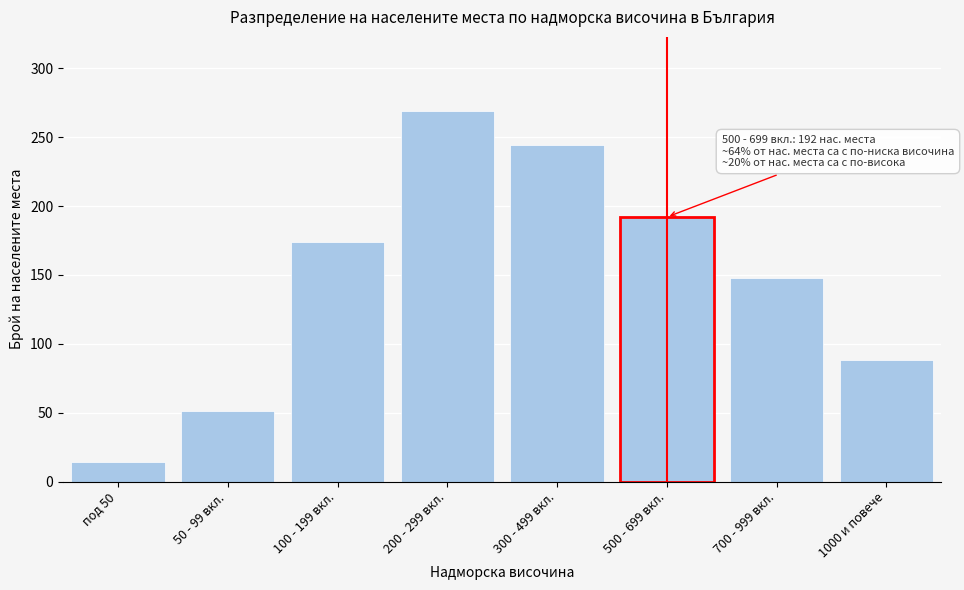

Reading left to right, transcribe all the data shown in this chart.

14	51	174	269	244	192	148	88